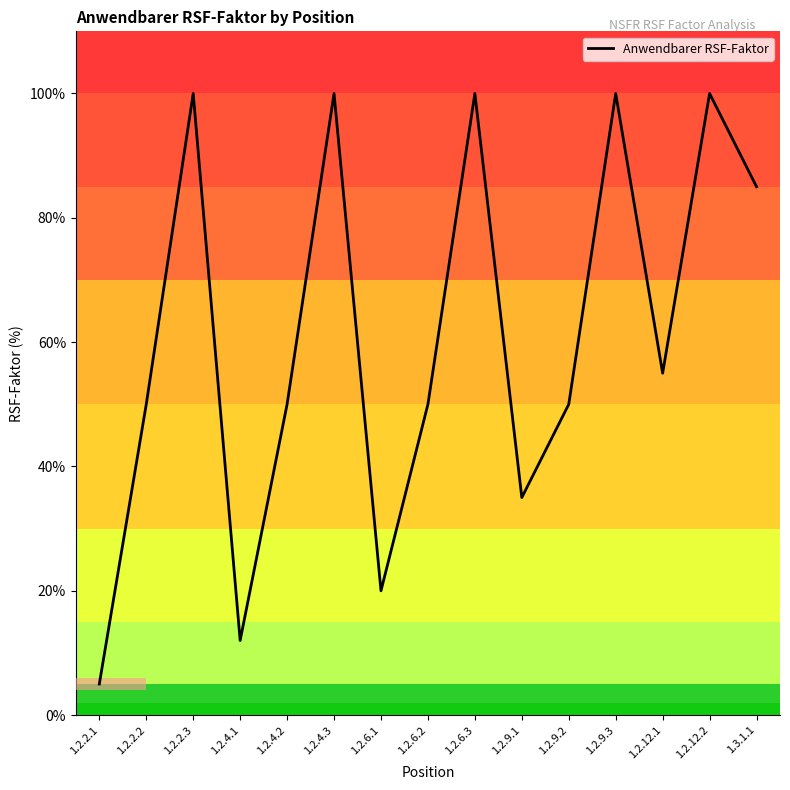

What is the greatest value displayed?

100